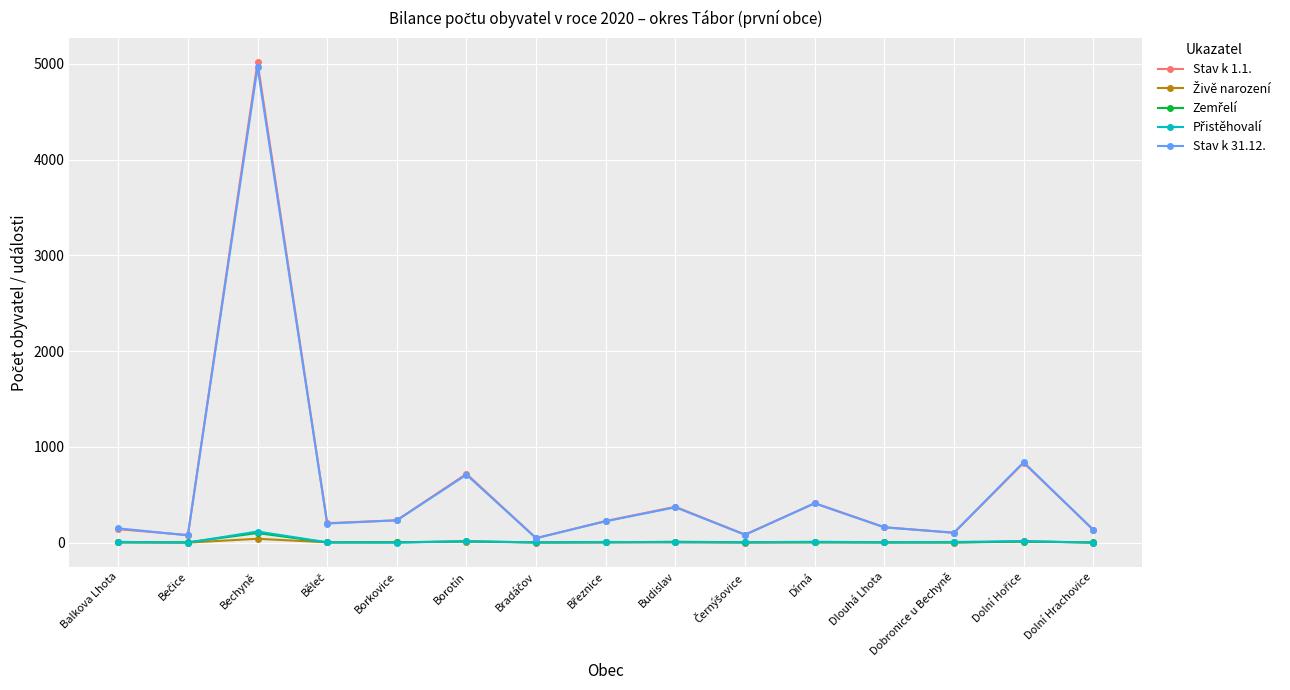

What is the difference between the second highest and minimum values in the Stav k 31.12. series?

792